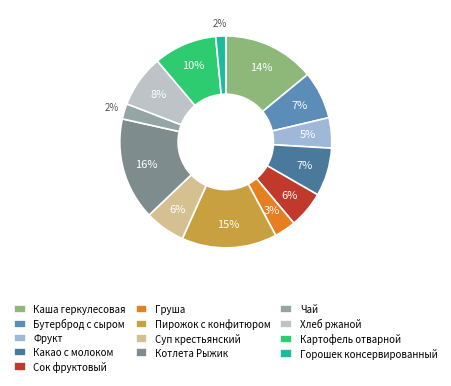

How many segments does this pie chart have?

13